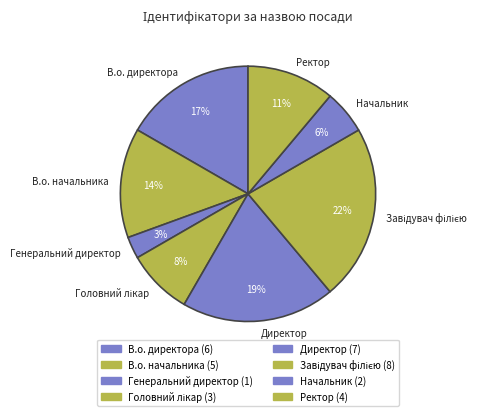

Combined, do Генеральний директор and Директор account for over 50%?

No